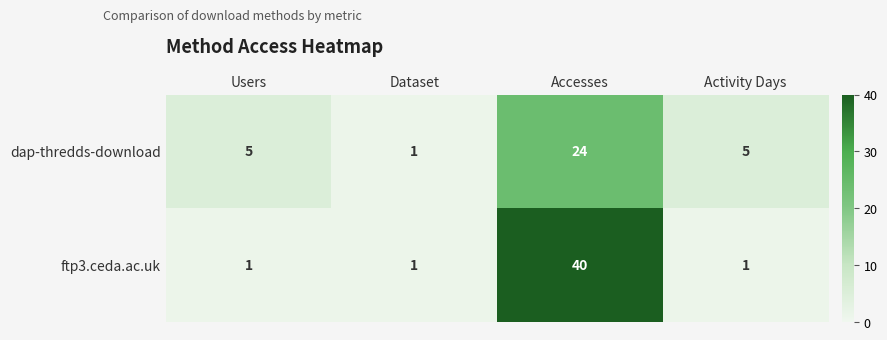

List the series in order of their peak value, lowest first.

dap-thredds-download, ftp3.ceda.ac.uk